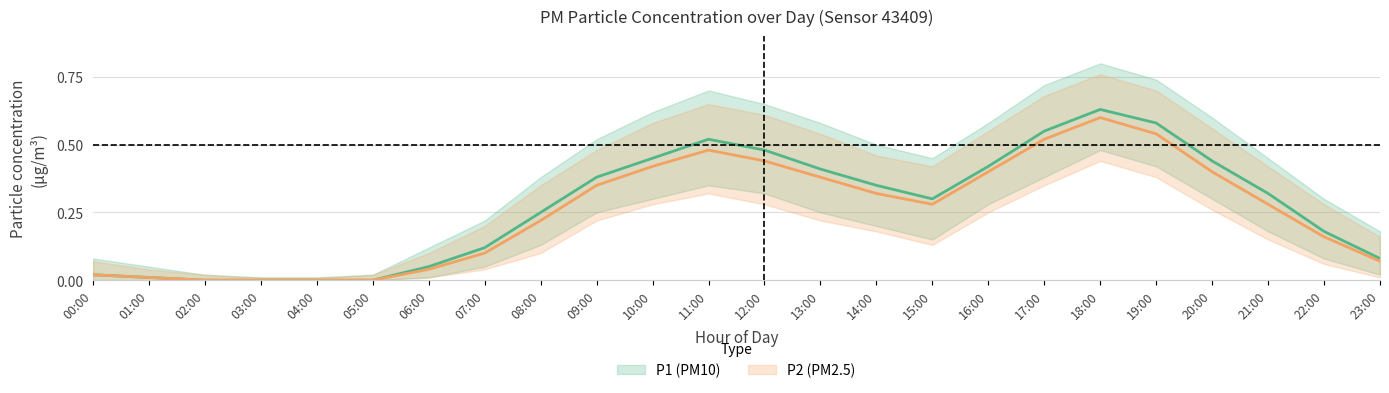

List the labels in order of P1_upper value, smallest first.

03:00, 04:00, 02:00, 05:00, 01:00, 00:00, 06:00, 23:00, 07:00, 22:00, 08:00, 15:00, 21:00, 14:00, 09:00, 13:00, 16:00, 20:00, 10:00, 12:00, 11:00, 17:00, 19:00, 18:00